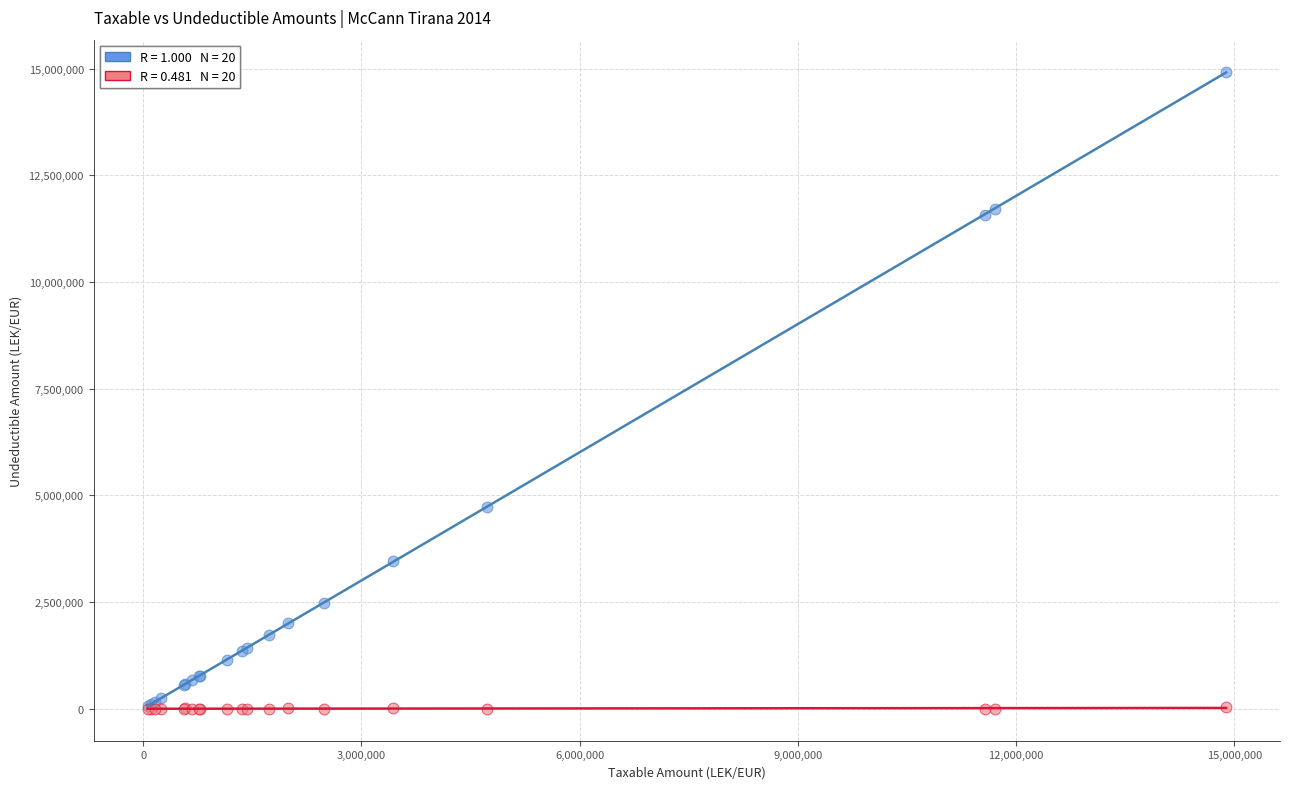

Across all series, what Y value is closest to 7465579?

4735066.9